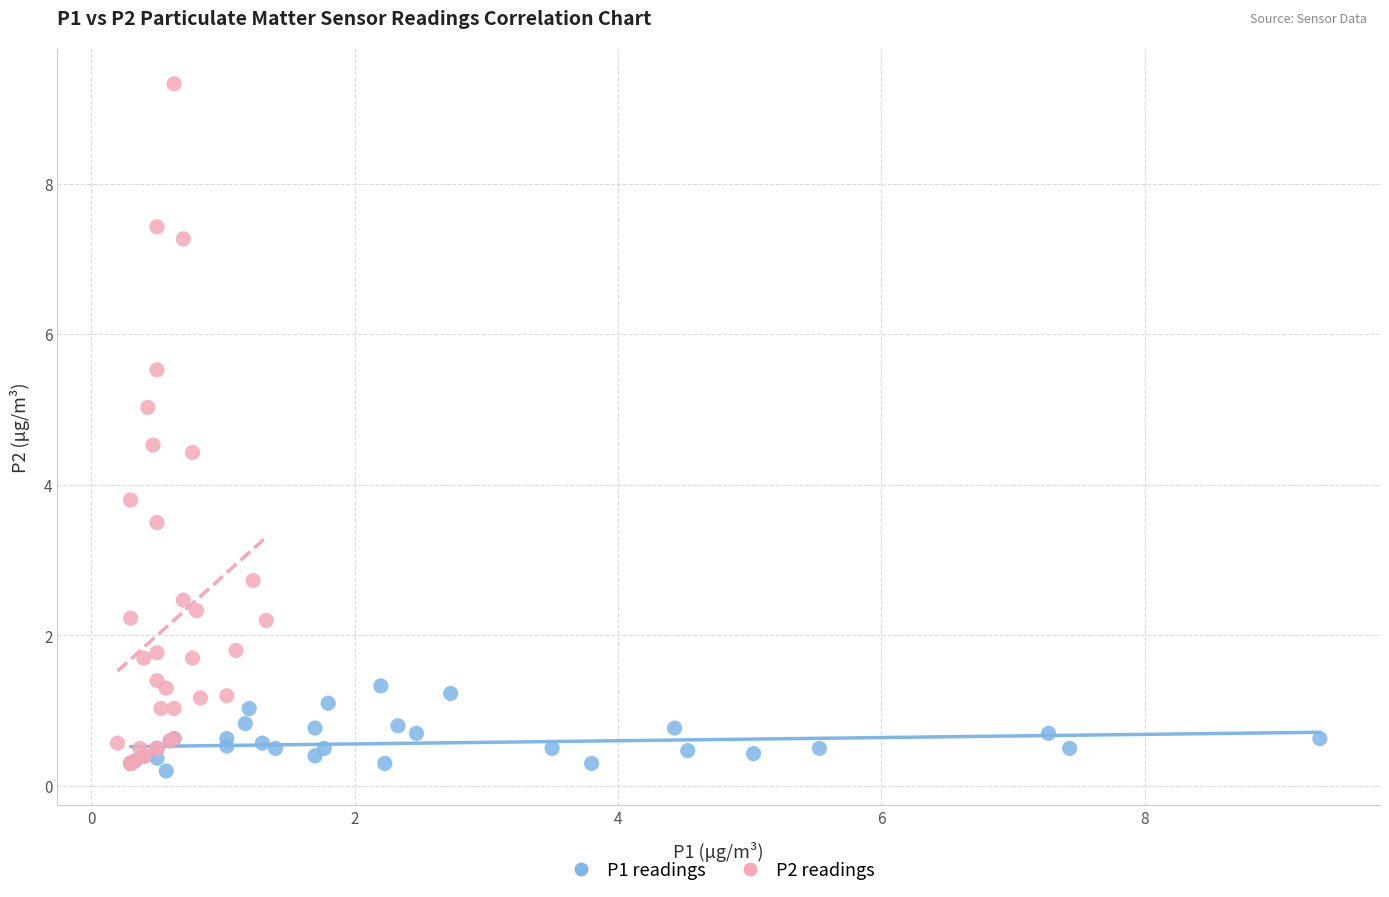

Which series reaches the maximum Y coordinate?

P2 readings